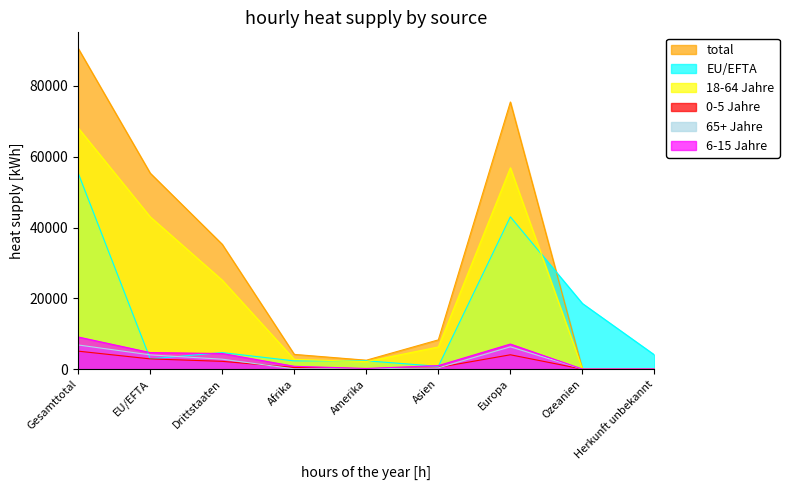

True or false: 0-5 Jahre and total intersect in this chart.

False